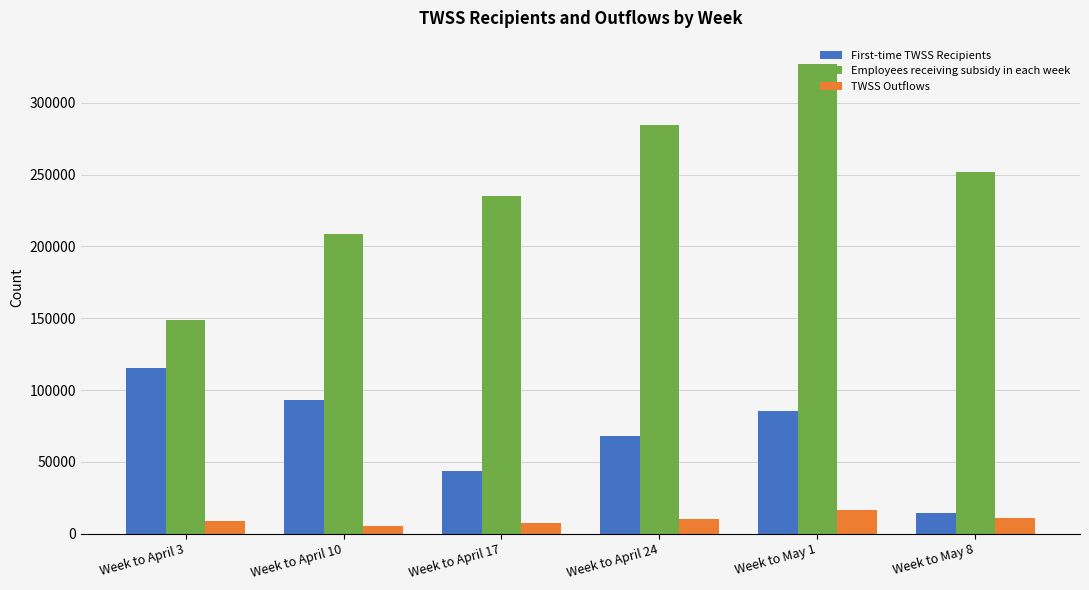

What is the difference between the maximum and minimum values in the Employees receiving subsidy in each week series?

178100